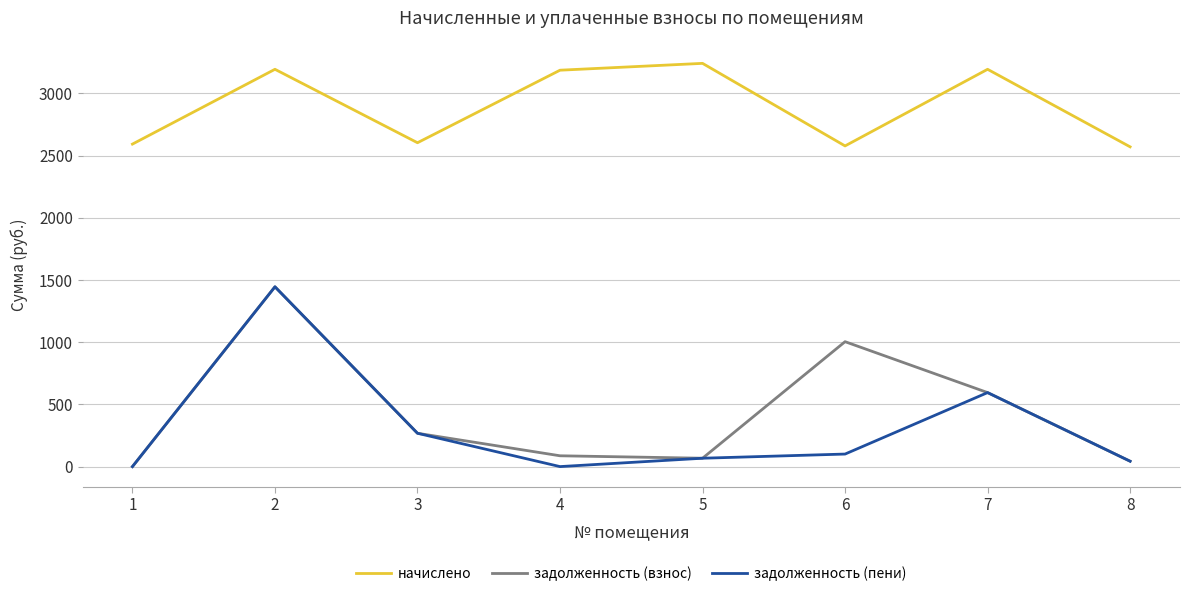

What is the difference between the highest and lowest values at 2?

1748.0